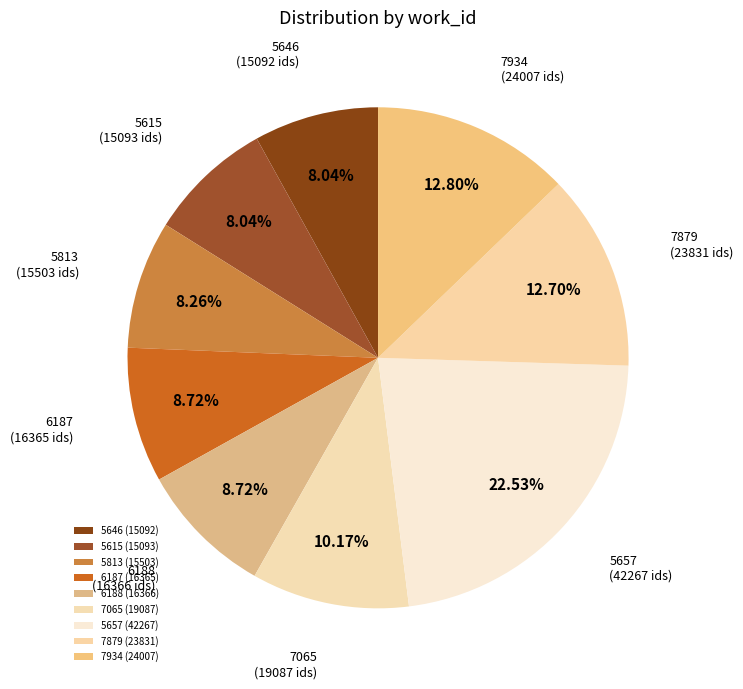

Does 5615 represent more than half of the total?

No